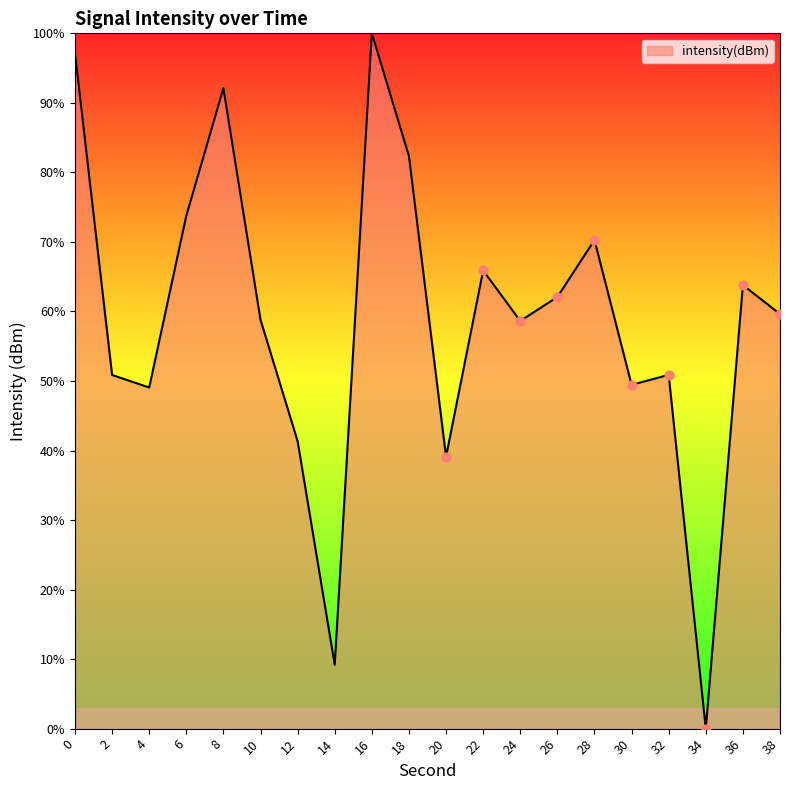

What is the change in value from 8 to 32?

-41.2